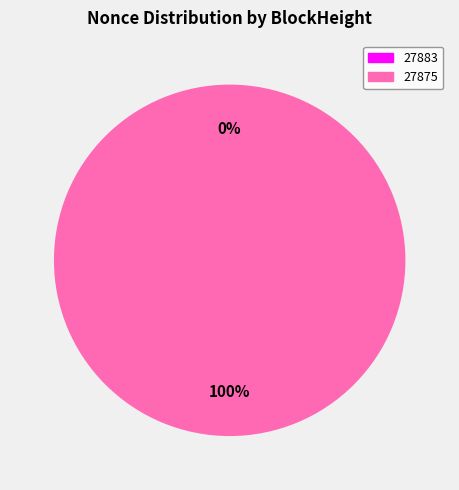

To the nearest percent, what is the difference between the 27875 and 27883 slice percentages?

100%